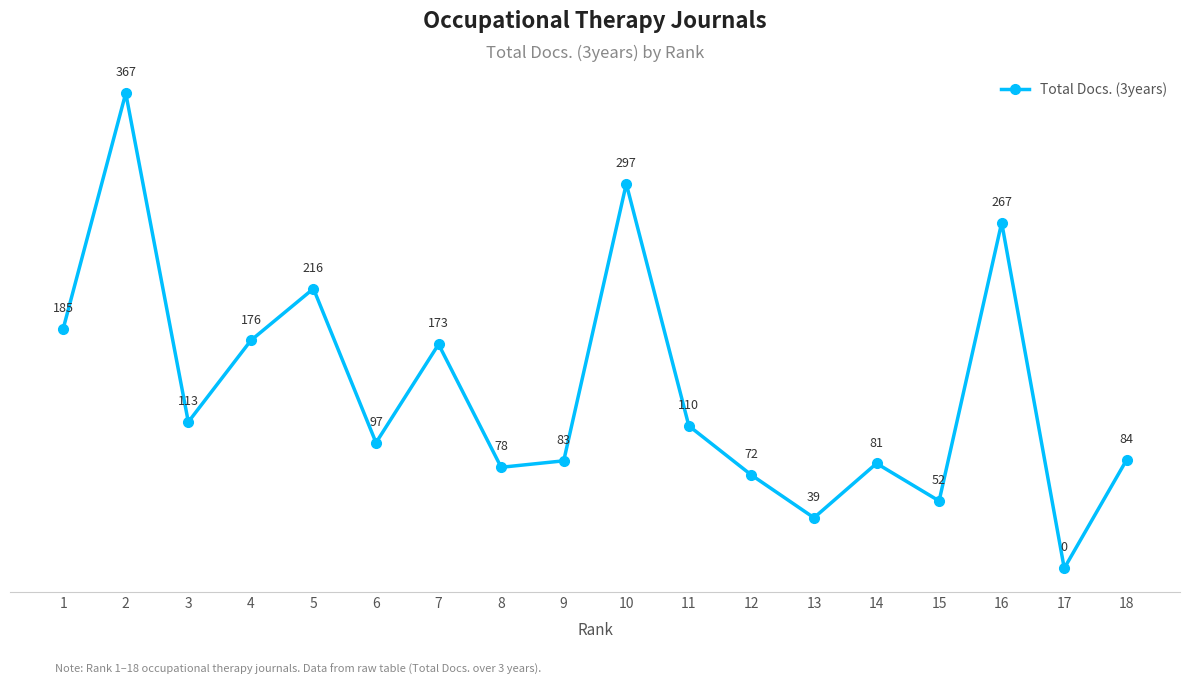

List the labels in order of value, smallest first.

17, 13, 15, 12, 8, 14, 9, 18, 6, 11, 3, 7, 4, 1, 5, 16, 10, 2